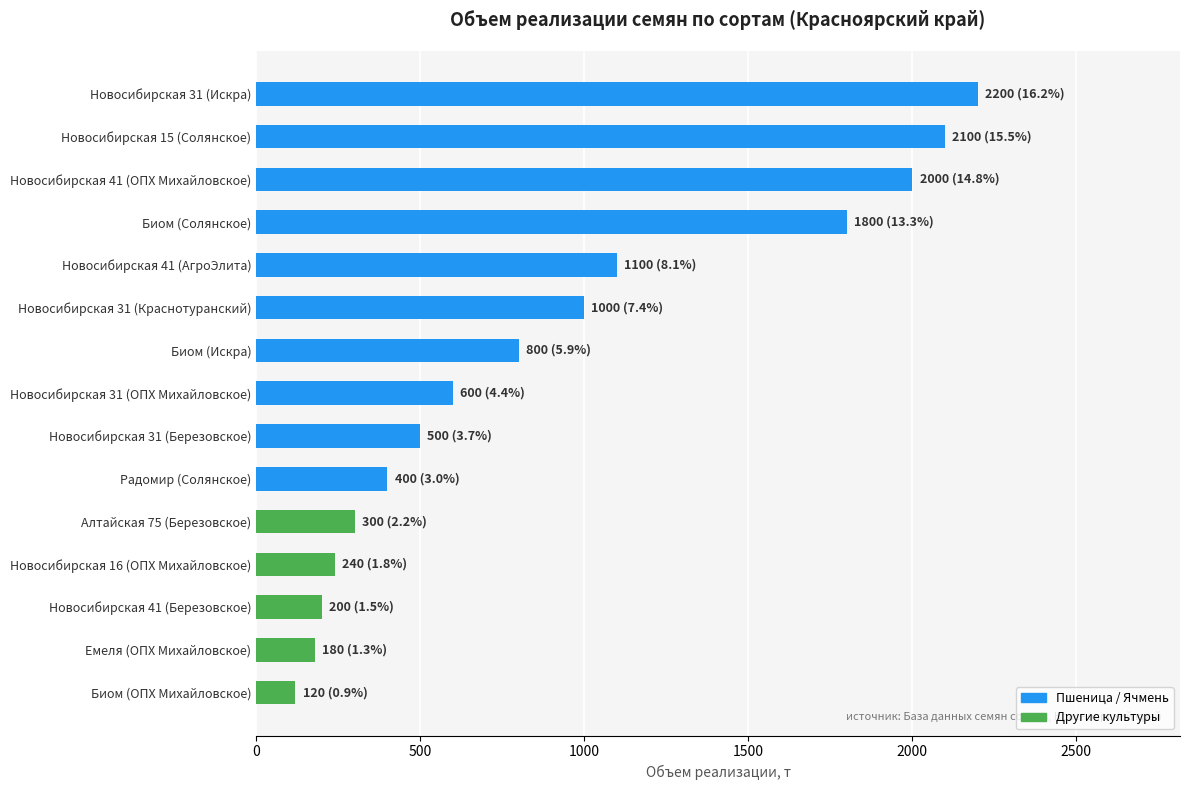

What is the label of the 12th bar from the top?

Новосибирская 16 (ОПХ Михайловское)